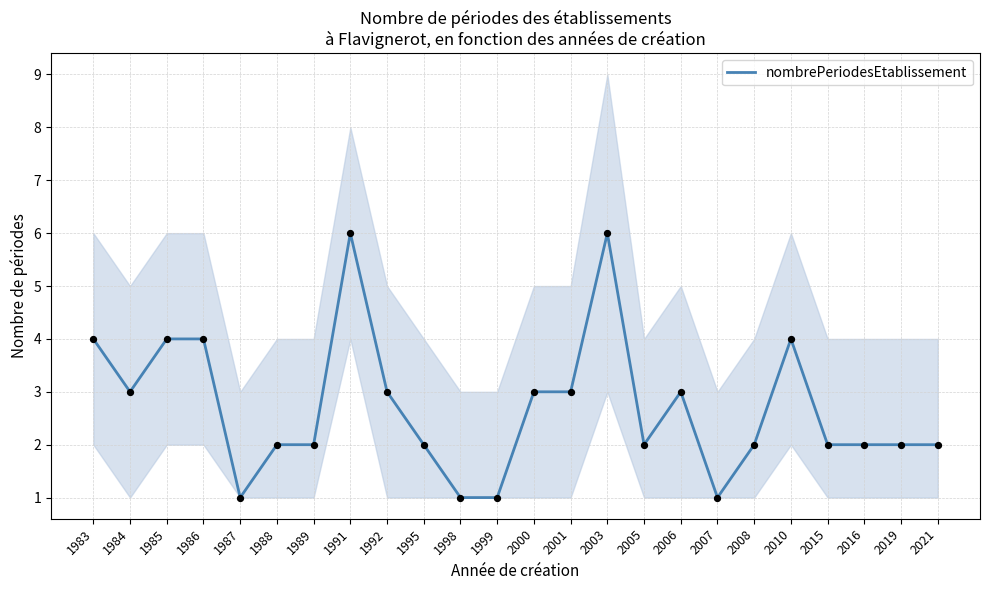

What is the change in value from 1987 to 2021?

+1